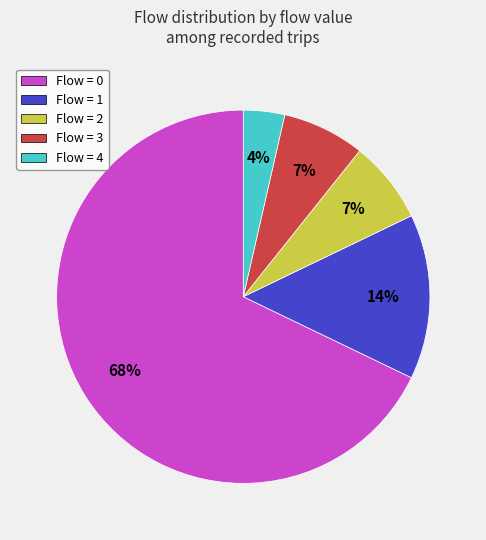

To the nearest percent, what portion does Flow = 0 represent?

68%